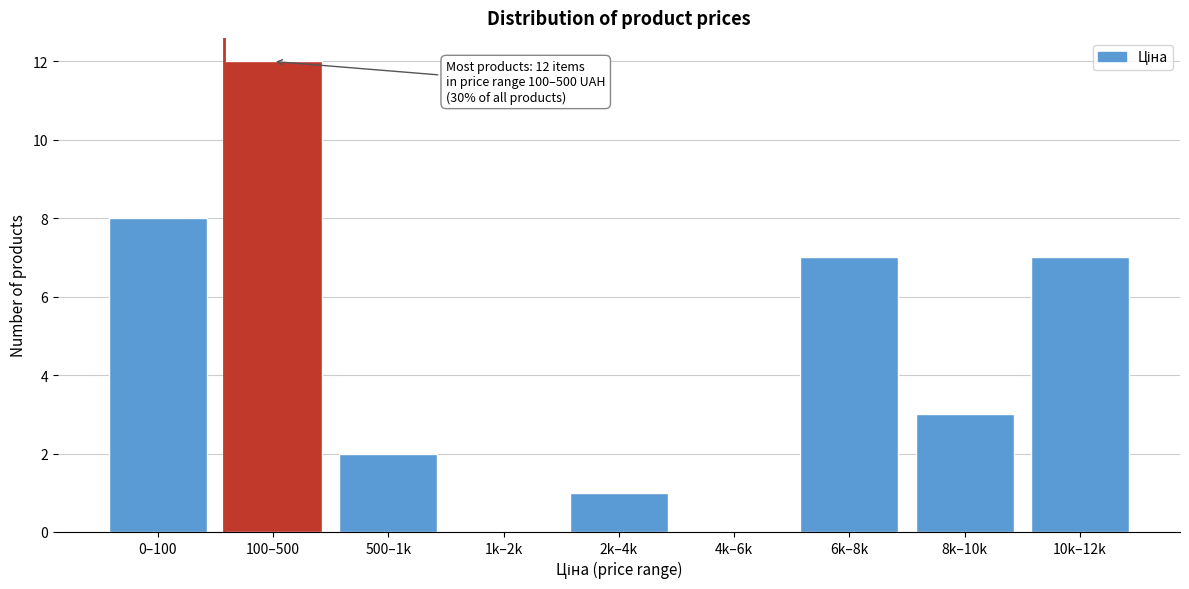

Reading left to right, what are all the values shown in this chart?

0–100=8	100–500=12	500–1k=2	1k–2k=0	2k–4k=1	4k–6k=0	6k–8k=7	8k–10k=3	10k–12k=7